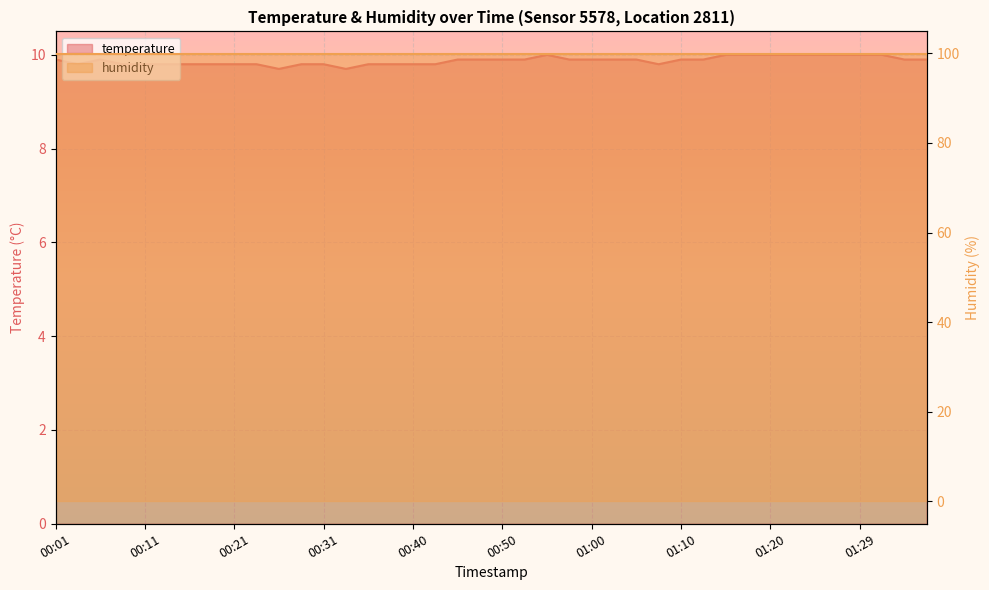

Reading left to right, extract all data points from this chart.

9.9	9.8	9.9	9.8	9.8	9.8	9.8	9.8	9.8	9.8	9.7	9.8	9.8	9.7	9.8	9.8	9.8	9.8	9.9	9.9	9.9	9.9	10.0	9.9	9.9	9.9	9.9	9.8	9.9	9.9	10.0	10.0	10.0	10.0	10.0	10.0	10.0	10.0	9.9	9.9